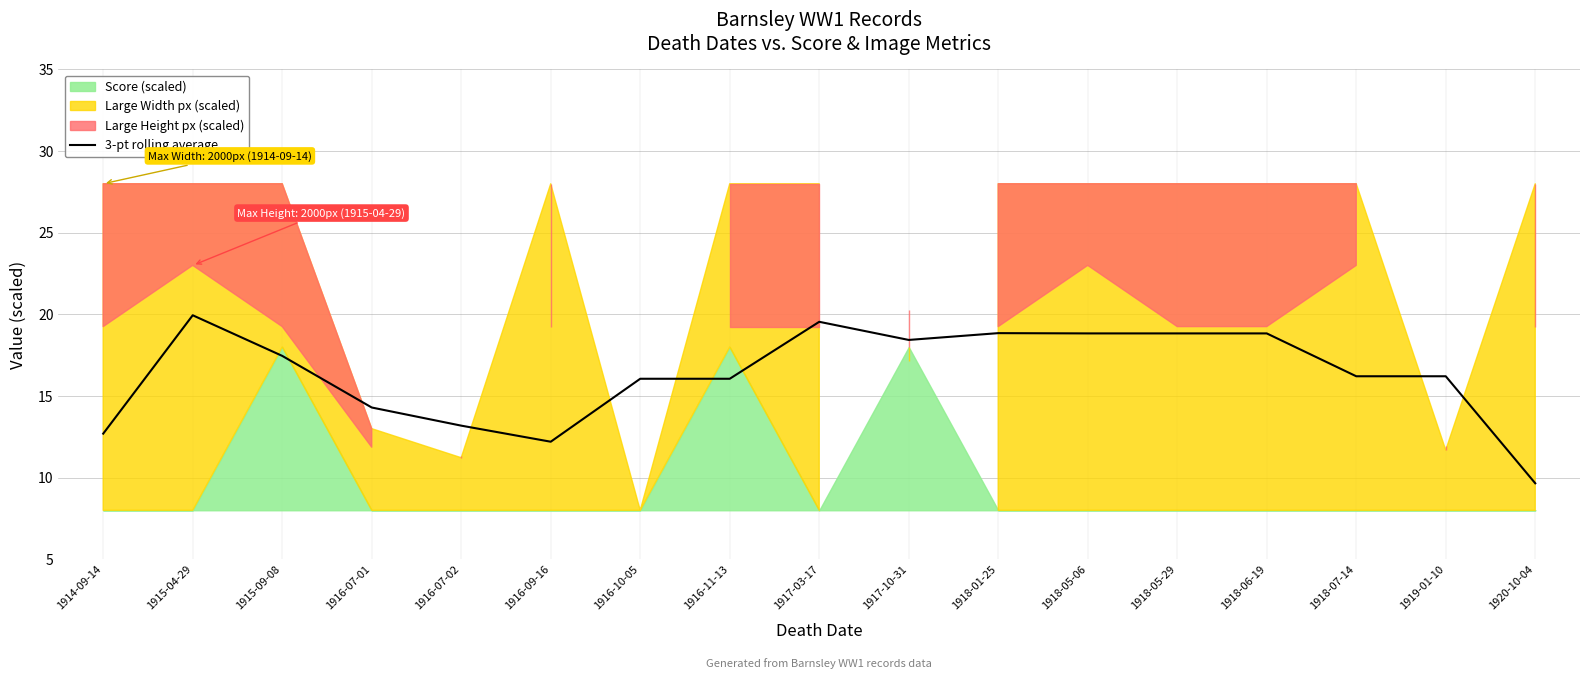

Which category has the highest value across all series?

1915-04-29